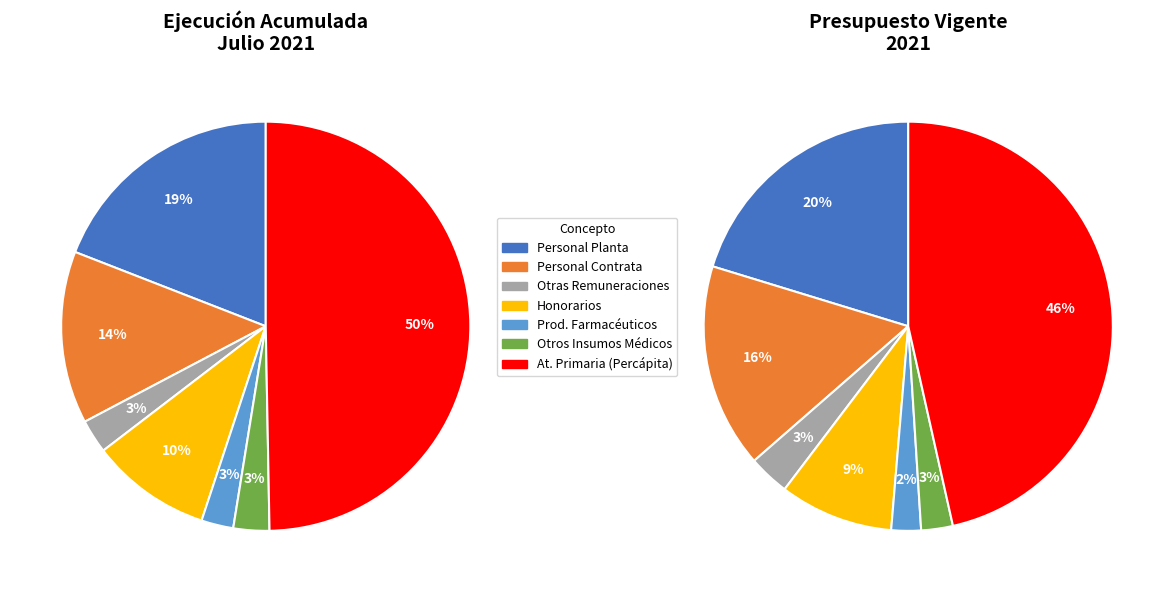

Is it true that PERSONAL A CONTRATA is 24% of the pie?

False